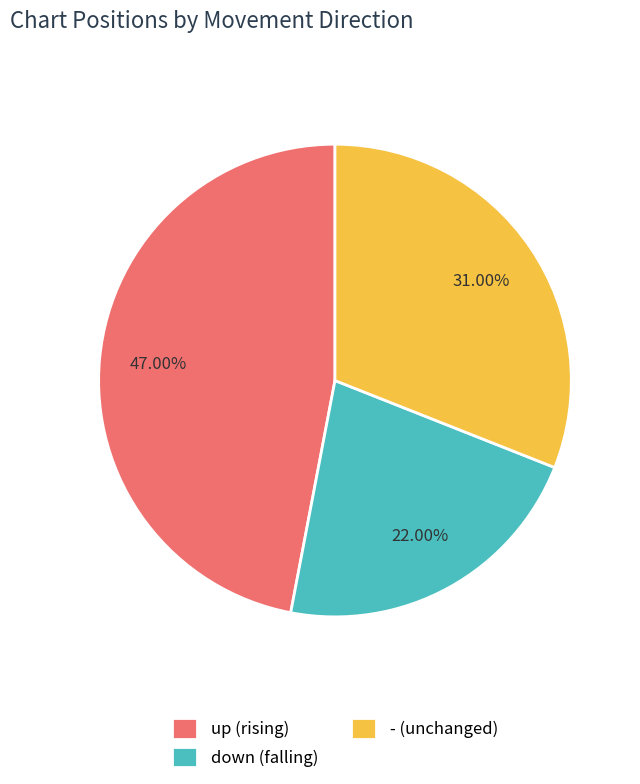

To the nearest percent, what is the difference between the - and down slice percentages?

9%